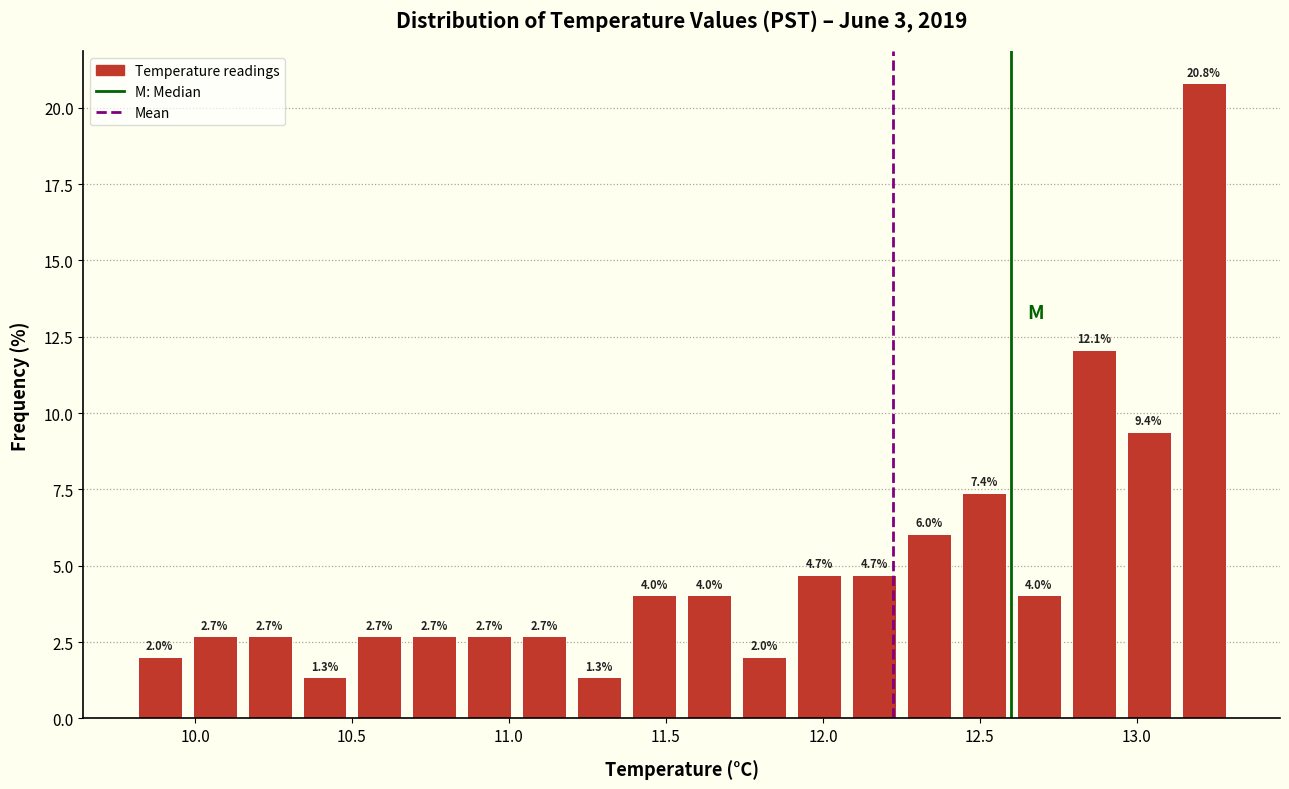

Read against the x-axis, roughly where is the centre of the tallest bar?

13.20